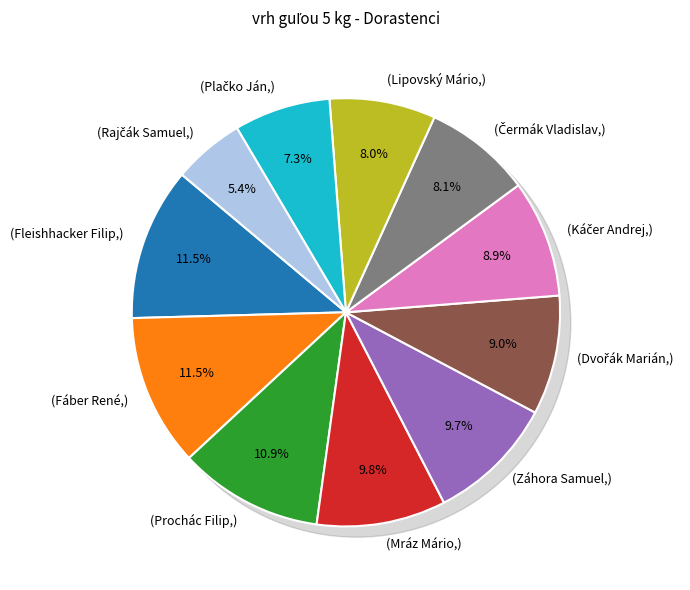

Does Fáber René account for over 50% of the chart?

No